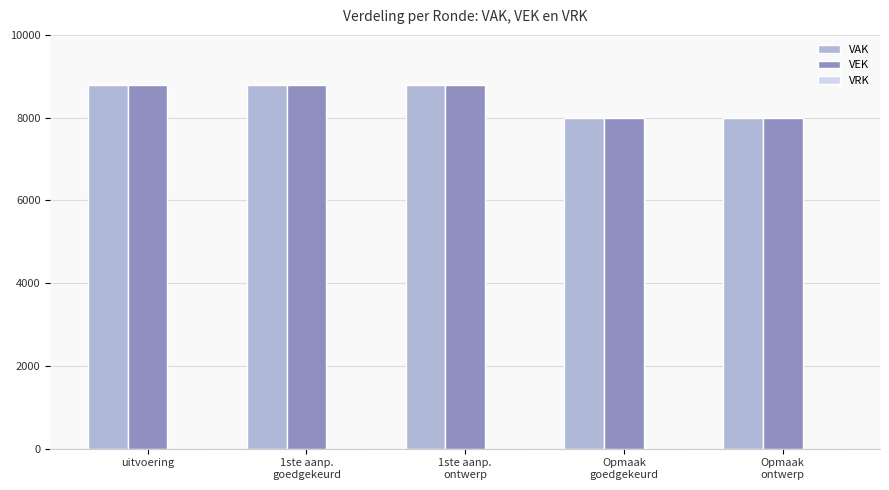

How many bars are there in each group?

2